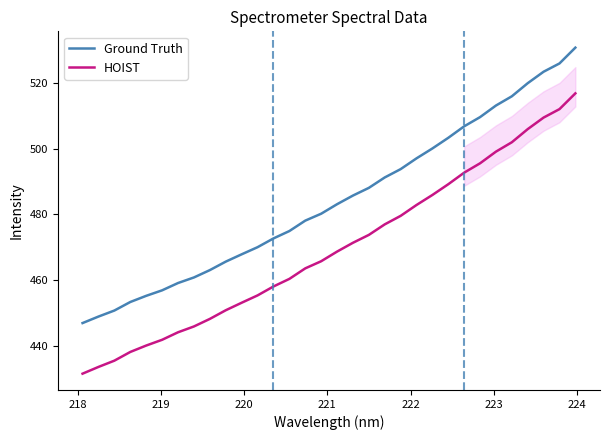

True or false: HOIST and Ground Truth cross at least once.

False